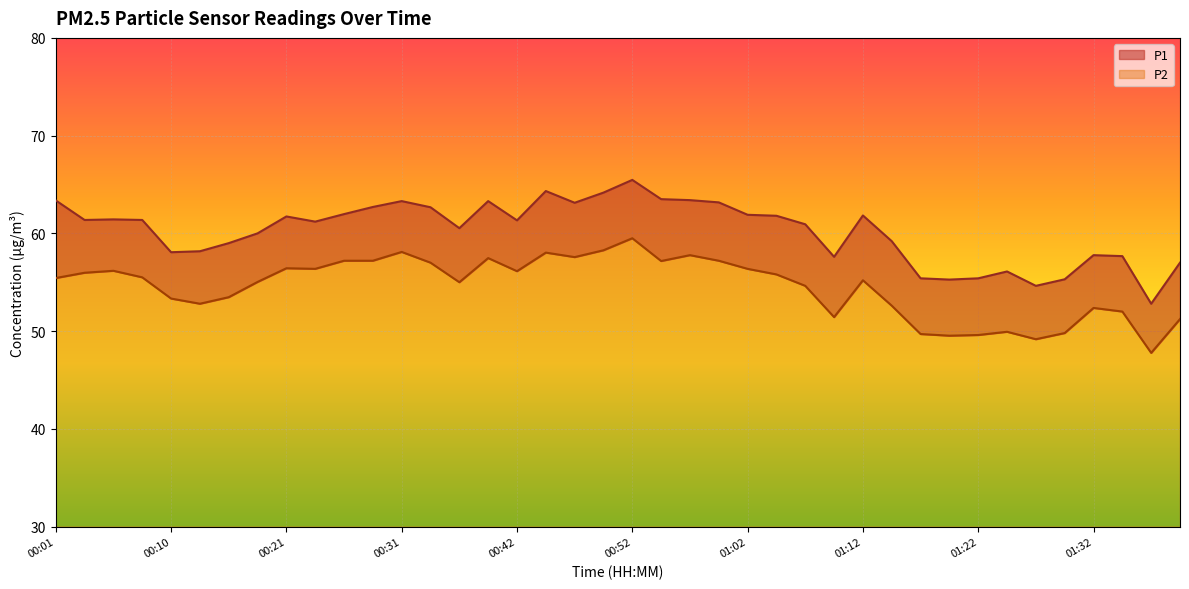

What is the value of the P1 point at the 37th from the left?

57.8